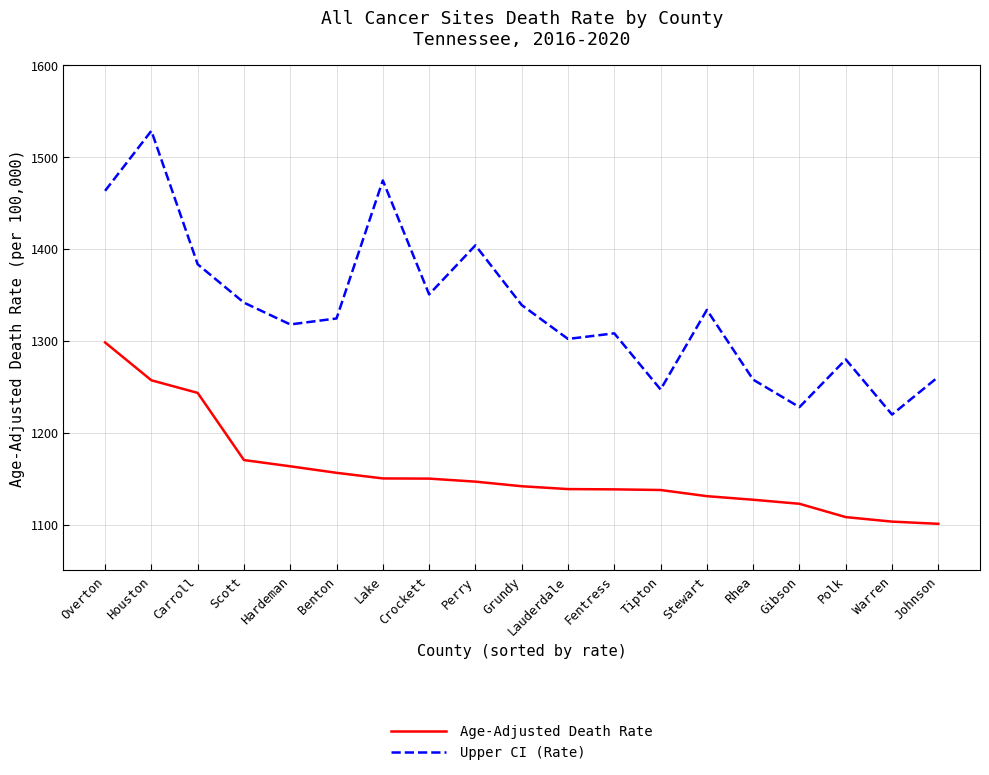

The Upper CI (Rate) series shows 1257.7 at Rhea. True or false?

True